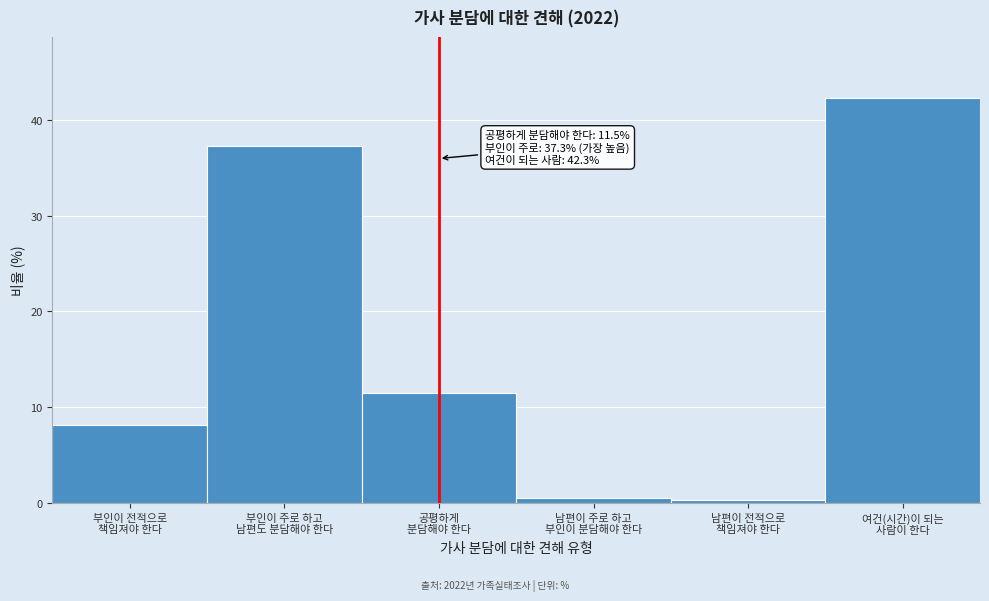

Reading left to right, extract all data points from this chart.

8.1	37.3	11.5	0.5	0.3	42.3